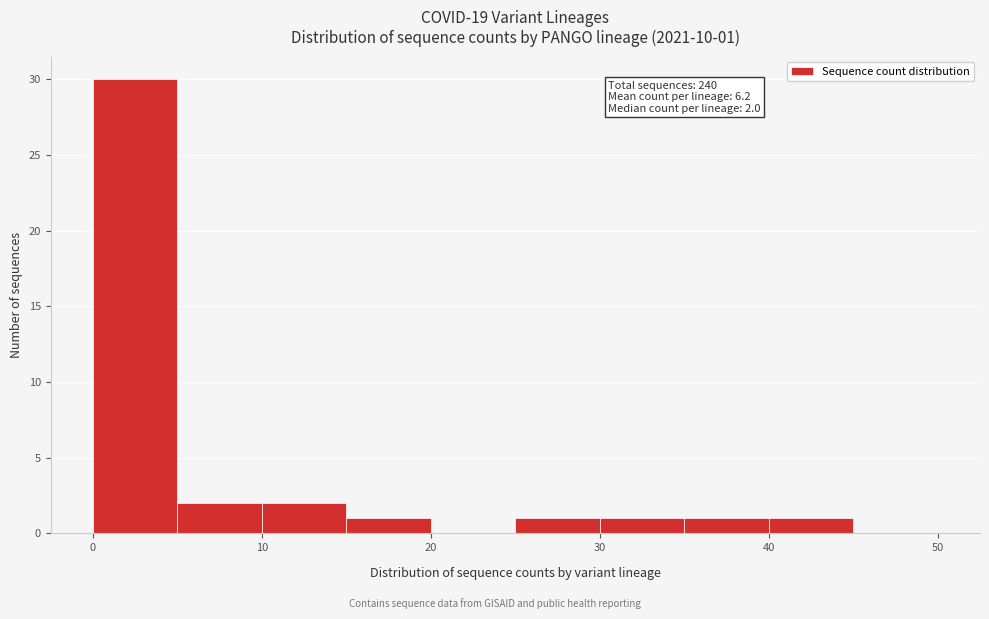

Over which range of the x-axis is the bar tallest?

0 to 5